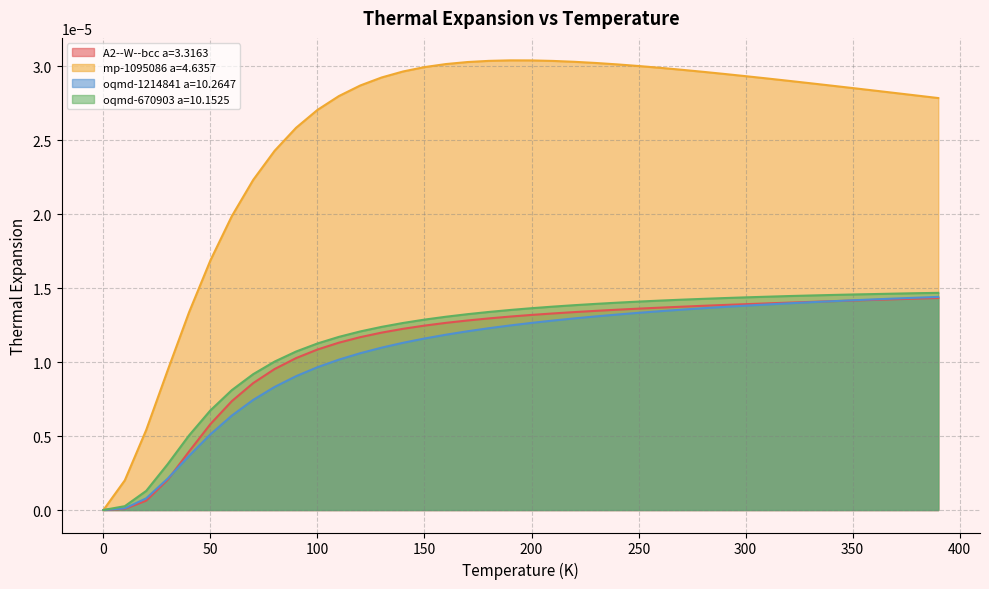

What position from the left is 170.0?

18